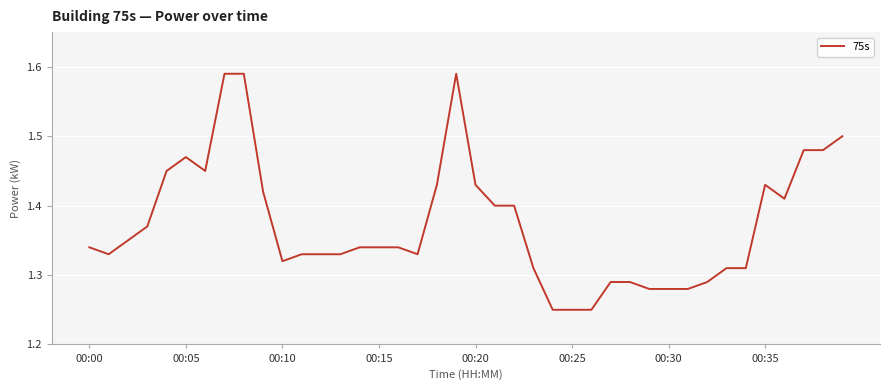

Does the chart have visible grid lines?

Yes